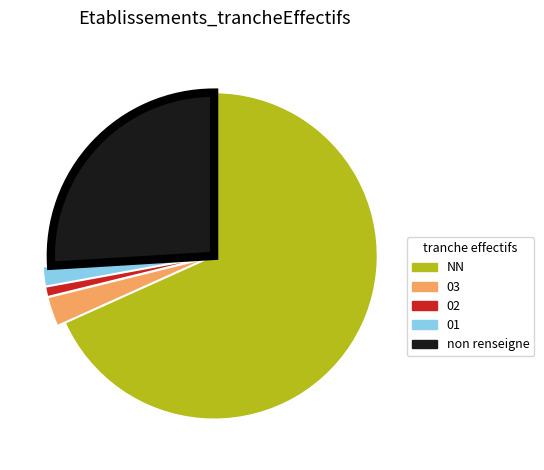

Which category has the biggest portion of the pie?

NN